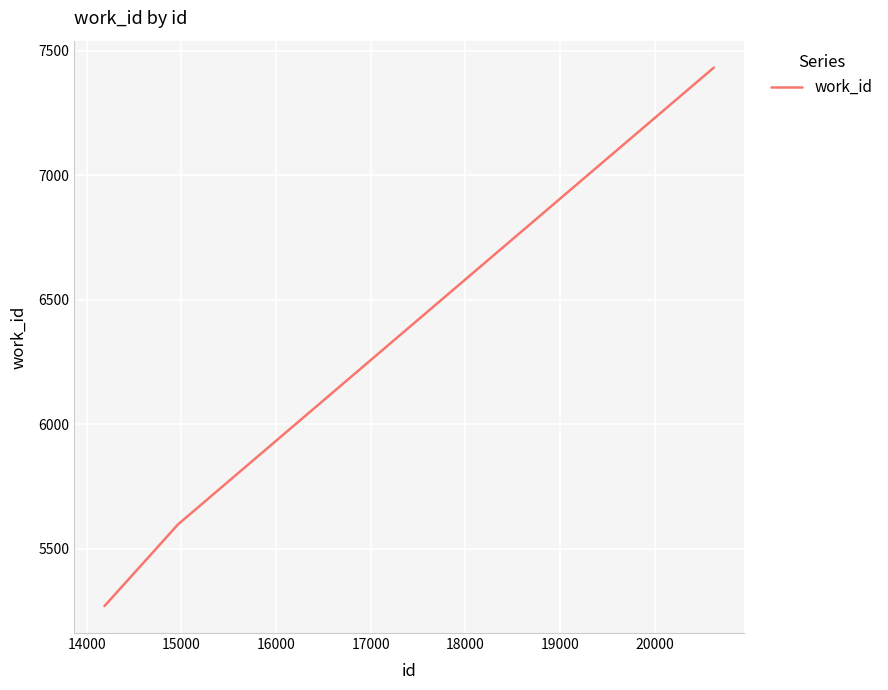

What is the difference between the maximum and minimum values?

2162